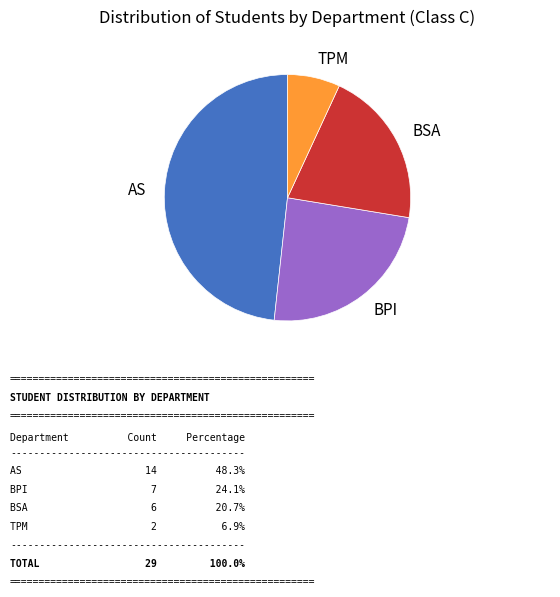

Does BPI account for over 50% of the chart?

No